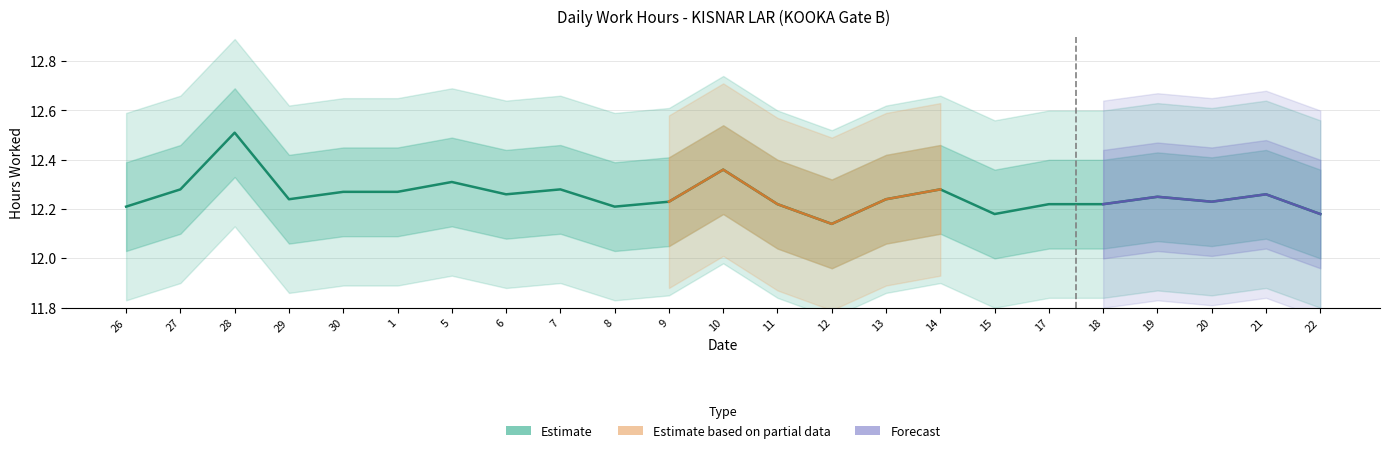

What is the change in value from 7 to 11?

-0.1